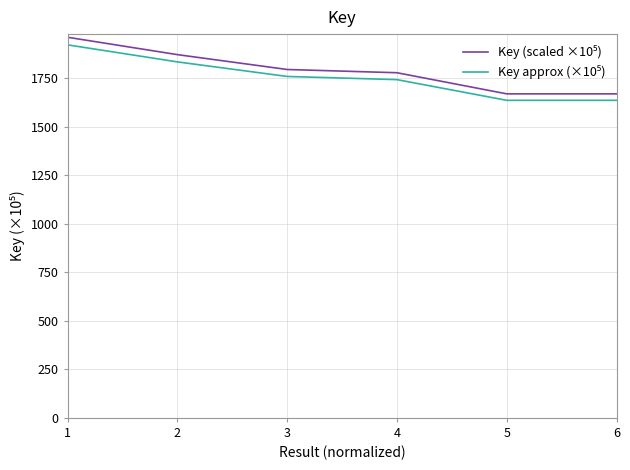

What is the difference between the highest and lowest values at 4?

35.5